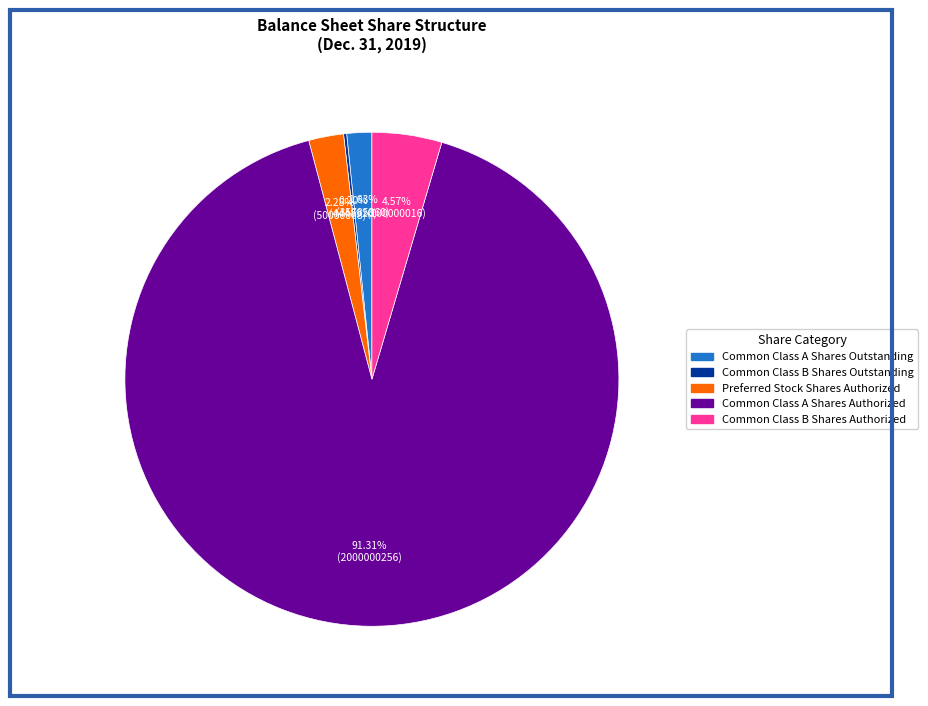

Which category has the biggest portion of the pie?

Common Class A Shares Authorized